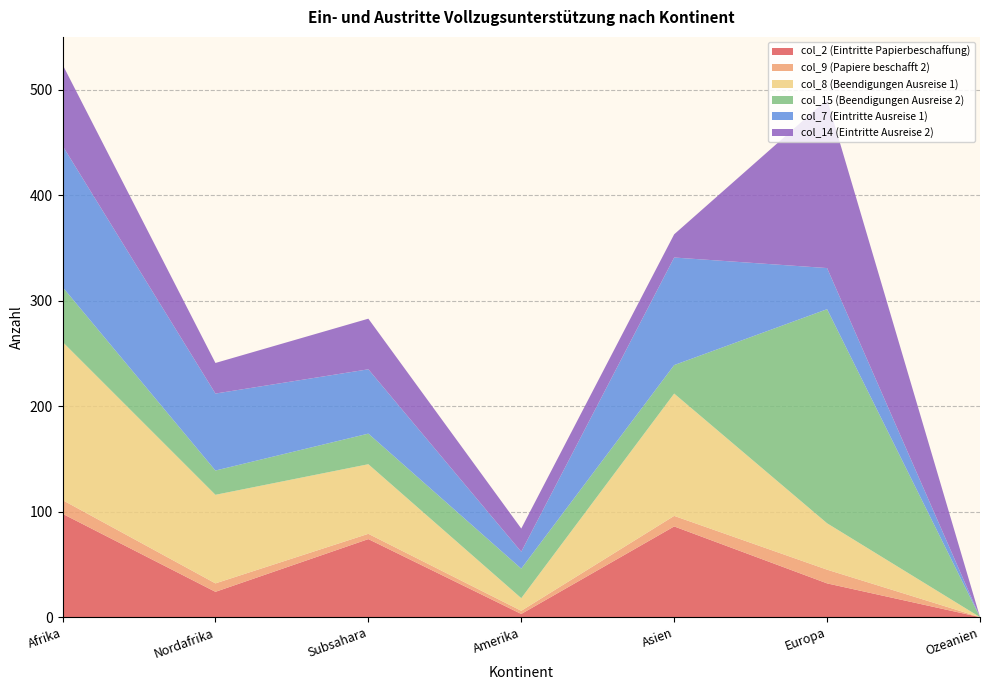

Reading right to left, what are all the values shown in this chart?

col_2 (Eintritte Papierbeschaffung): 0	32	86	3	74	24	98
col_9 (Papiere beschafft 2): 0	13	10	3	5	8	13
col_8 (Beendigungen Ausreise 1): 0	44	116	12	66	84	150
col_15 (Beendigungen Ausreise 2): 0	203	27	28	29	23	52
col_7 (Eintritte Ausreise 1): 0	39	102	16	61	73	134
col_14 (Eintritte Ausreise 2): 0	160	22	22	48	29	77